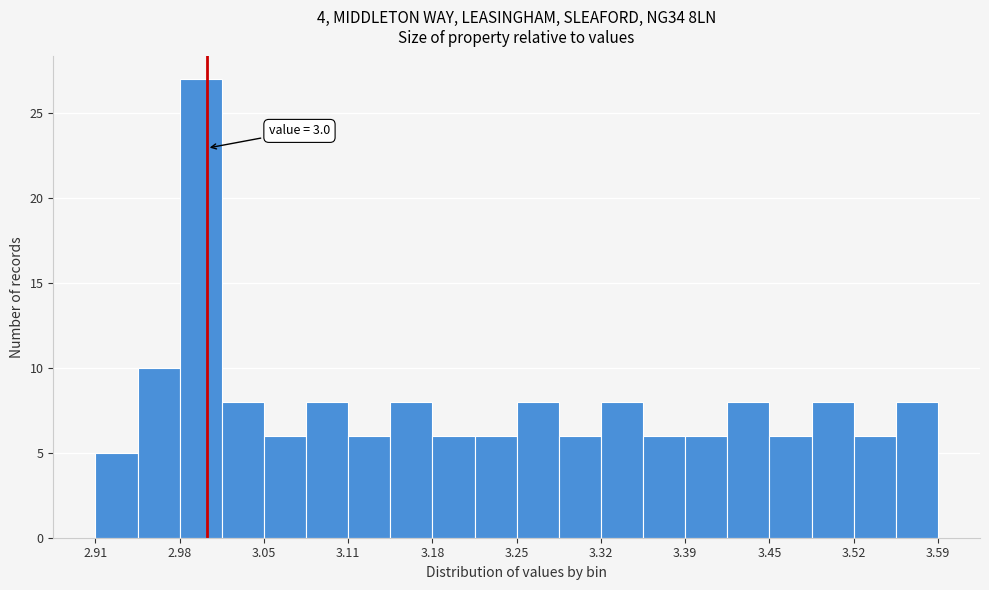

Around what value on the x-axis is the tallest bar? Give the approximate position of its centre, as read against the axis.

3.00